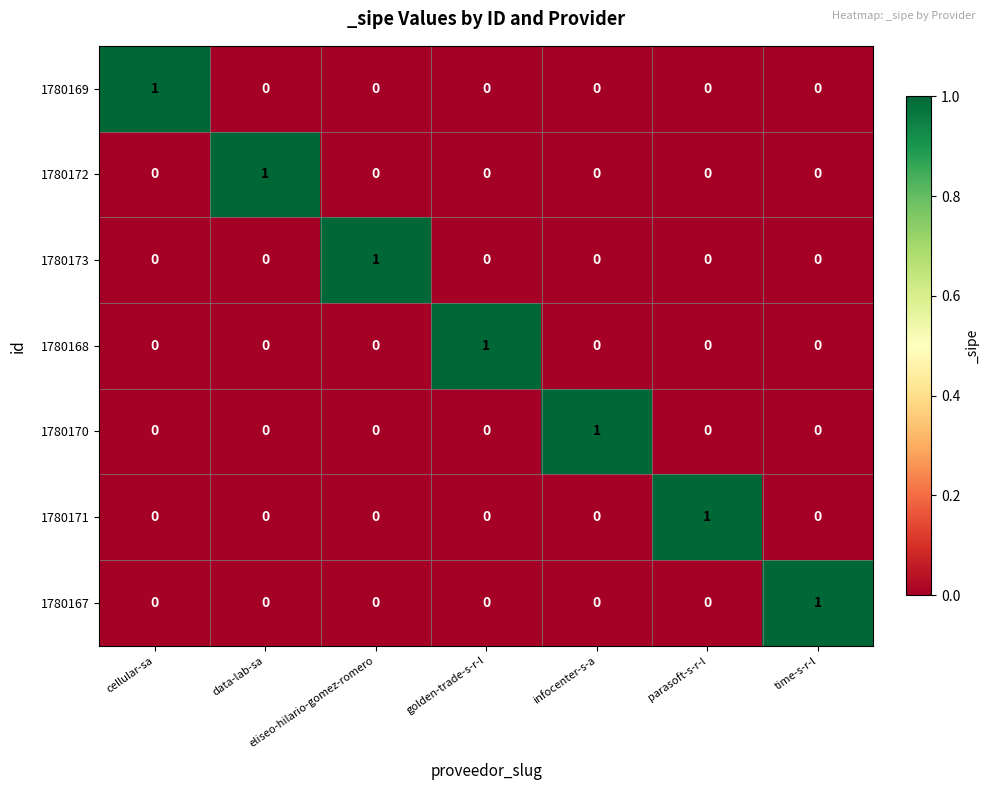

True or false: 1780173 has a value of 0 at infocenter-s-a.

True